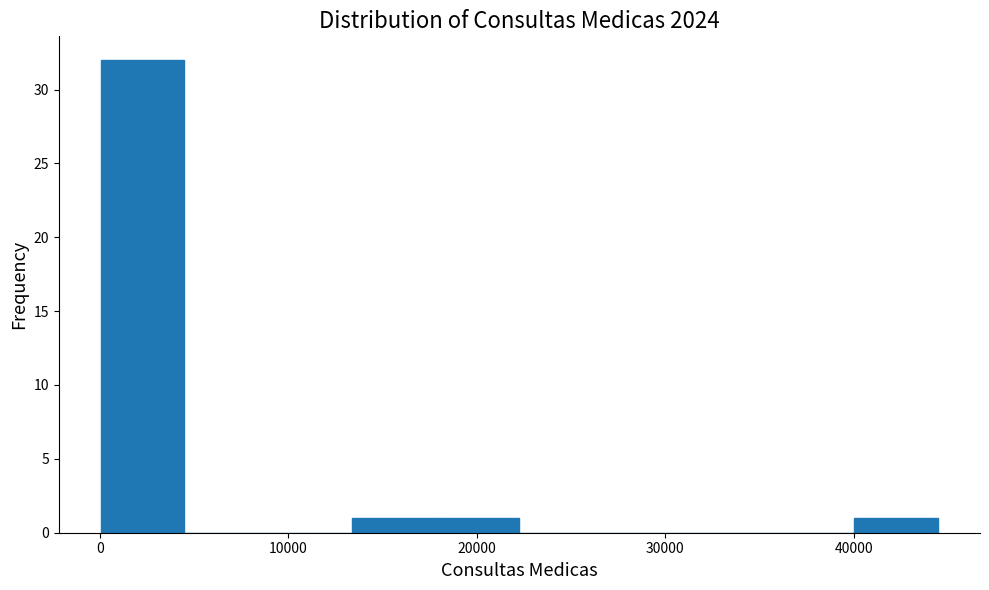

Over which range of the x-axis is the bar tallest?

0 to 4000